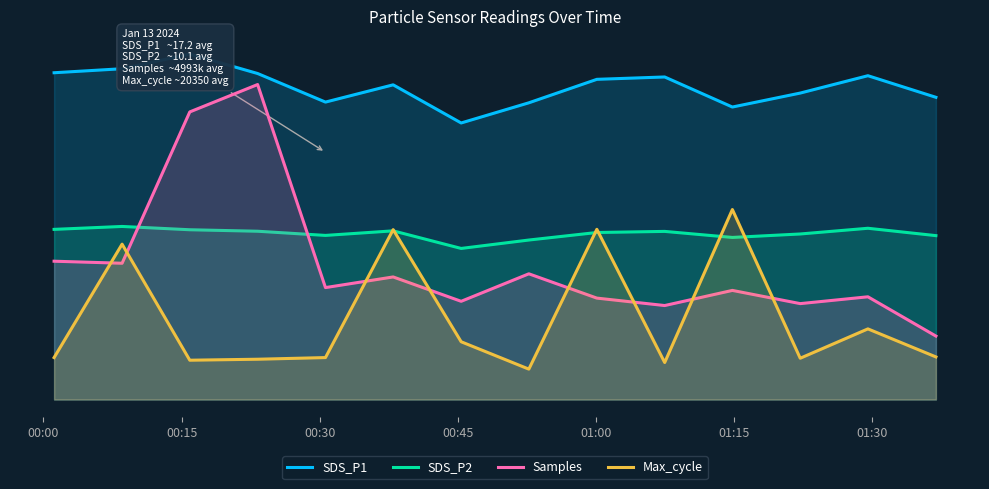

How many data points does each series have?

14